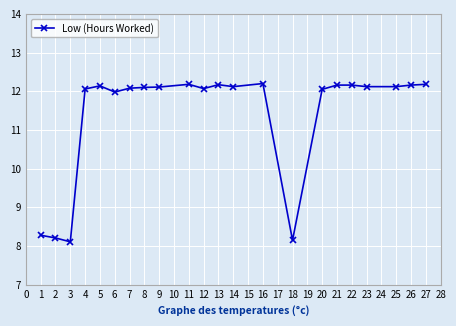

What is the value of the 4th point from the left?

12.1